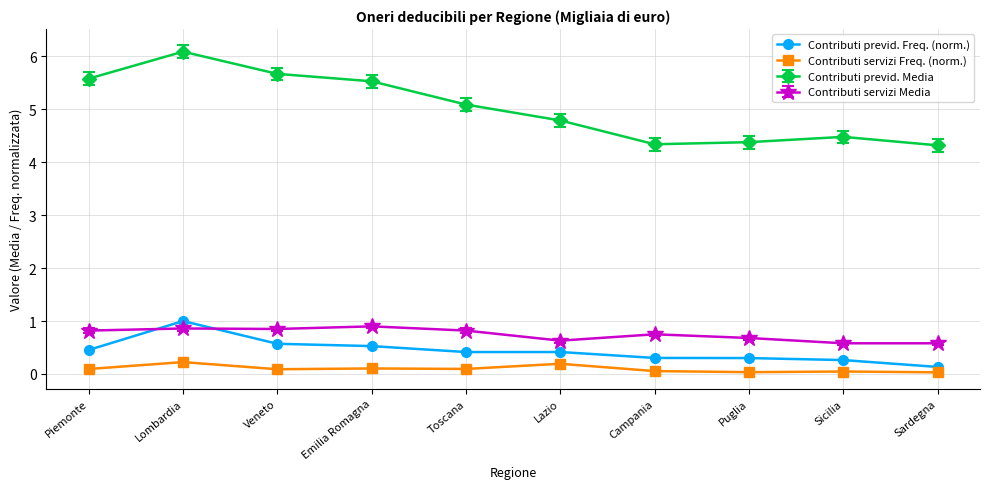

True or false: Contributi previd. Freq. (norm.) has a value of 0.2 at Veneto.

False